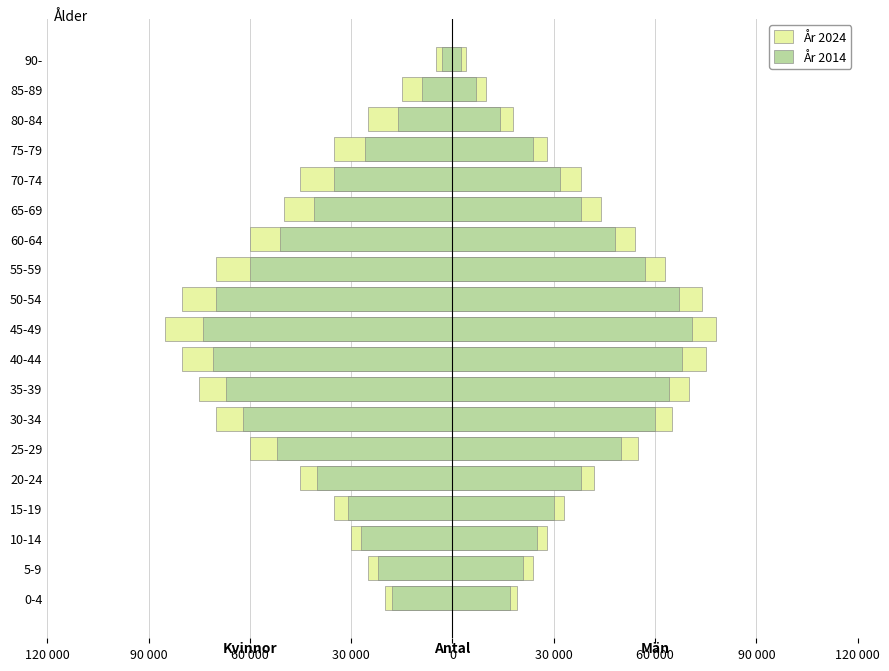

What is the difference between the second highest and minimum values in the År 2014 series?

65000